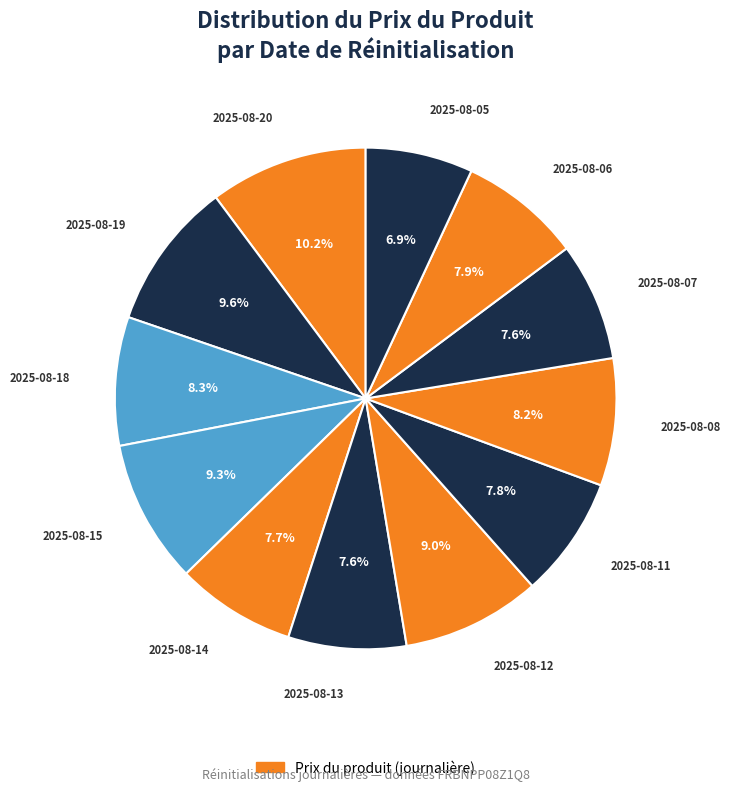

How many slices are in this pie chart?

12